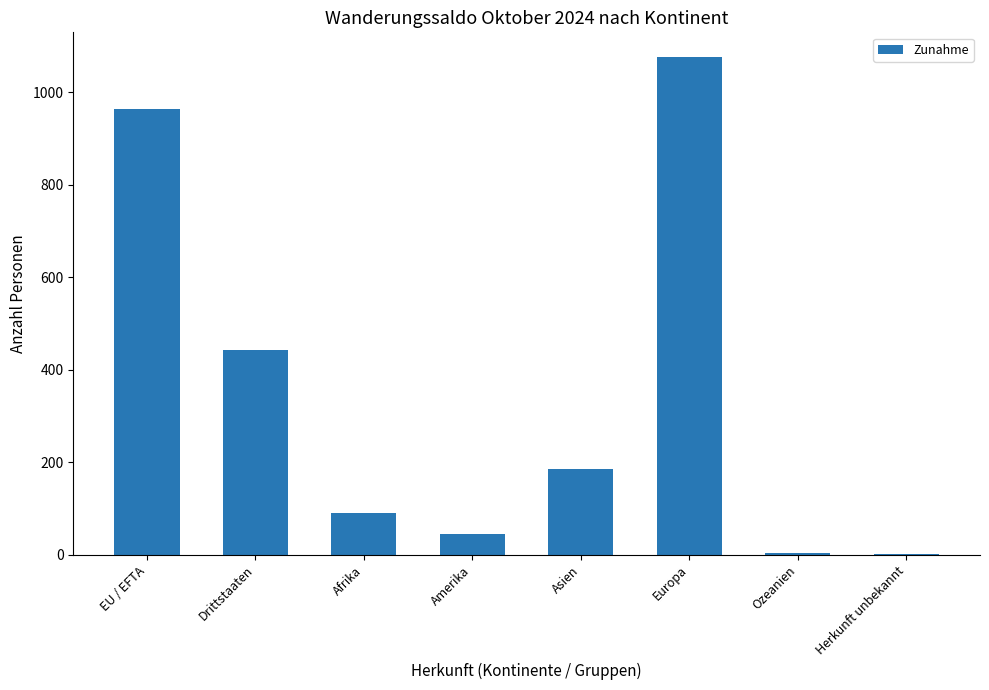

What is the maximum value shown in the chart?

1076